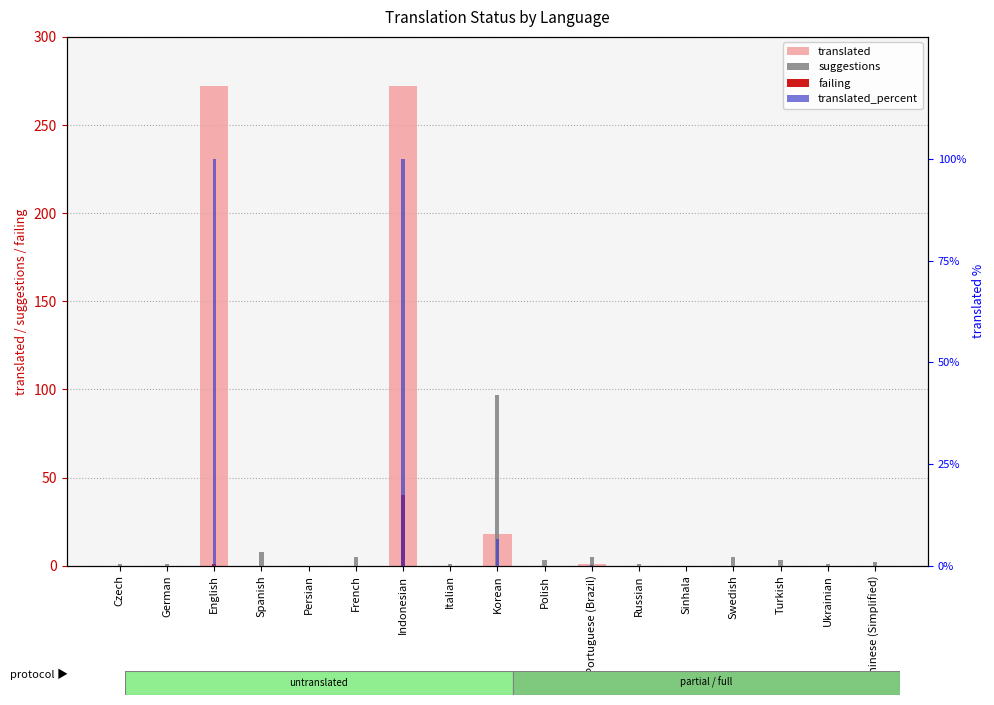

Which has a higher value, Czech or Persian?

Czech